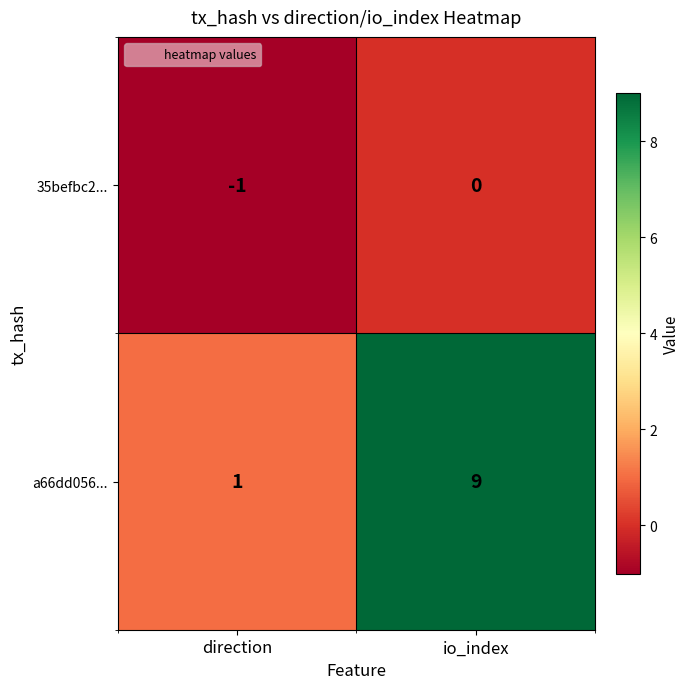

What is the total value across all series at io_index?

9